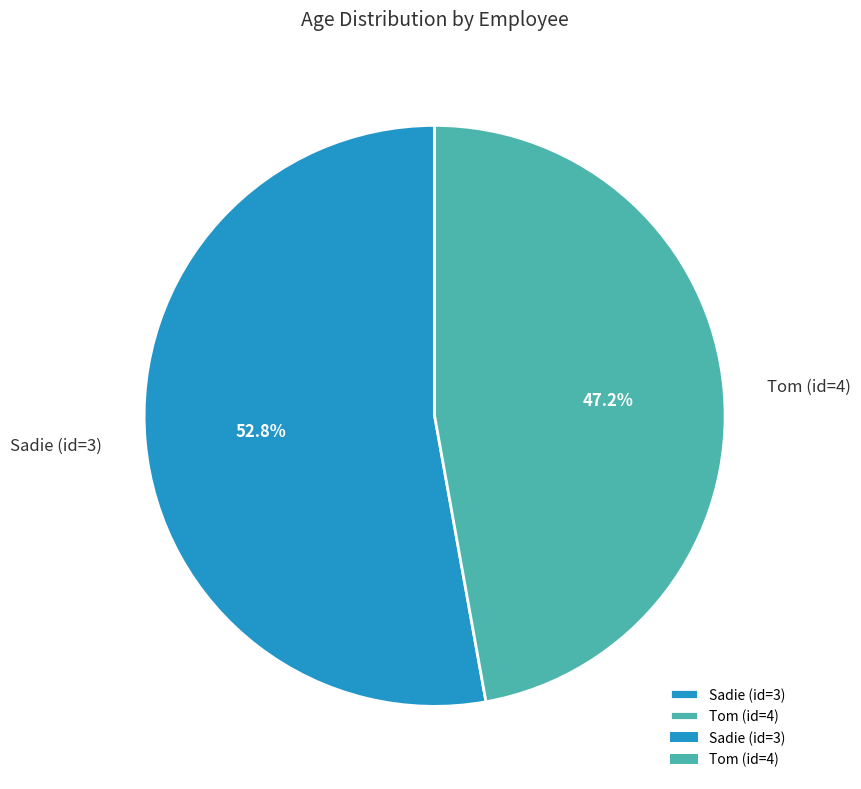

Which has a higher value, Tom (id=4) or Sadie (id=3)?

Sadie (id=3)